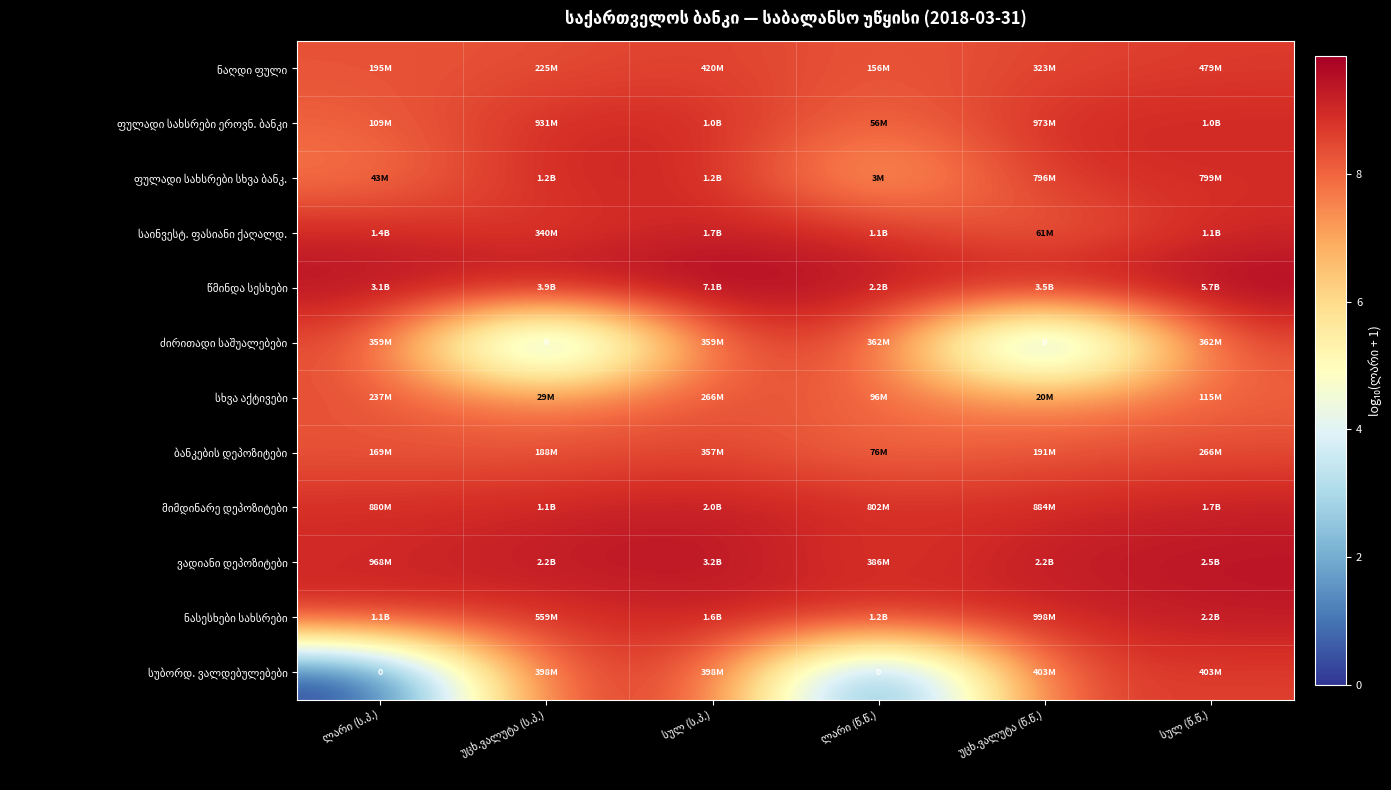

What is the highest value of the მიმდინარე დეპოზიტები series?

9.3